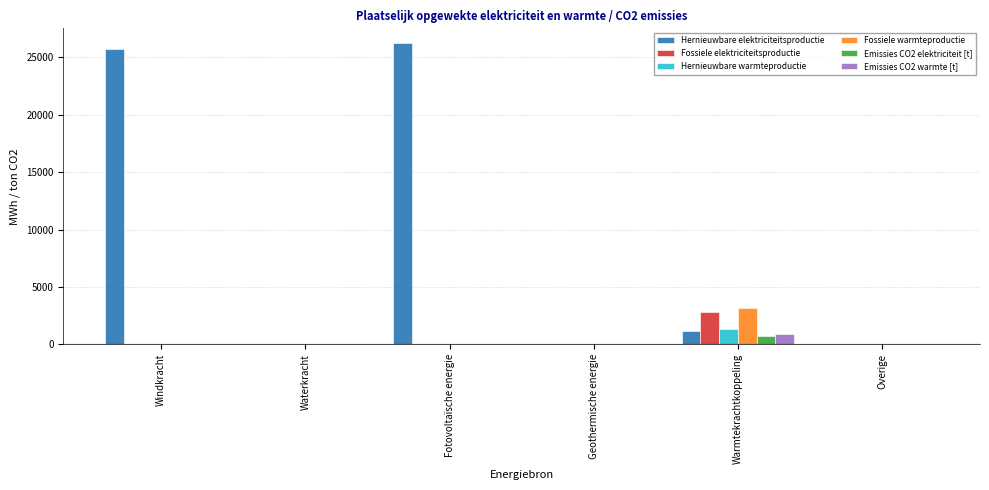

Between Fotovoltaïsche energie and Geothermische energie, which series saw the biggest shift?

Hernieuwbare elektriciteitsproductie